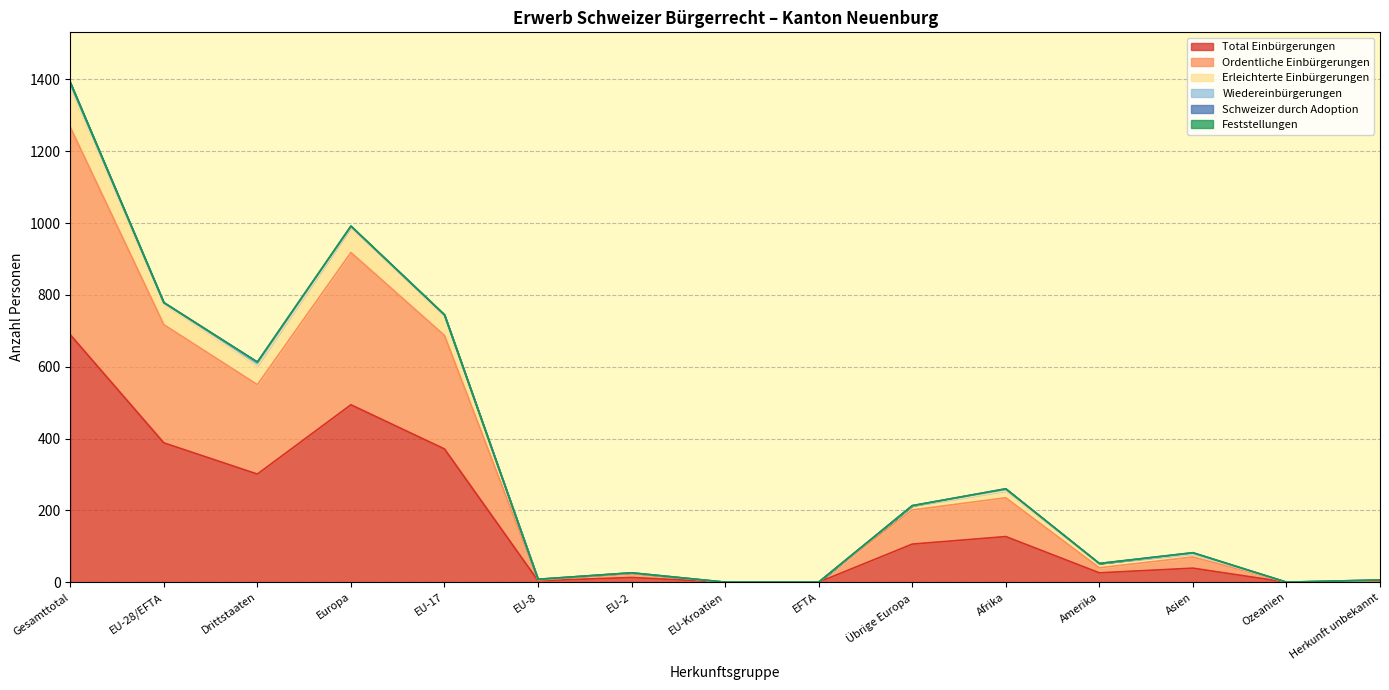

What is the maximum value for Total Einbürgerungen?

689